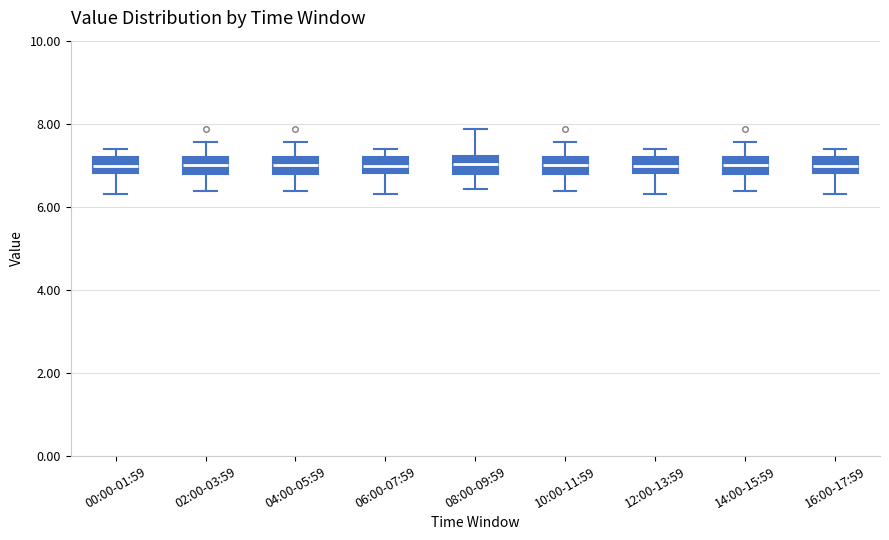

Reading left to right, read every box against the y-axis: the position of its median line, the range the box covers, and the ends of its whiskers. The values are not printed on the chart, so give them approximately, as read against the axis.

00:00-01:59: median 7.0, box 6.8 to 7.2, whiskers 6.4 to 7.4
02:00-03:59: median 7.0, box 6.8 to 7.2, whiskers 6.4 to 7.6
04:00-05:59: median 7.0, box 6.8 to 7.2, whiskers 6.4 to 7.6
06:00-07:59: median 7.0, box 6.8 to 7.2, whiskers 6.4 to 7.4
08:00-09:59: median 7.0, box 6.8 to 7.2, whiskers 6.4 to 7.8
10:00-11:59: median 7.0, box 6.8 to 7.2, whiskers 6.4 to 7.6
12:00-13:59: median 7.0, box 6.8 to 7.2, whiskers 6.4 to 7.4
14:00-15:59: median 7.0, box 6.8 to 7.2, whiskers 6.4 to 7.6
16:00-17:59: median 7.0, box 6.8 to 7.2, whiskers 6.4 to 7.4